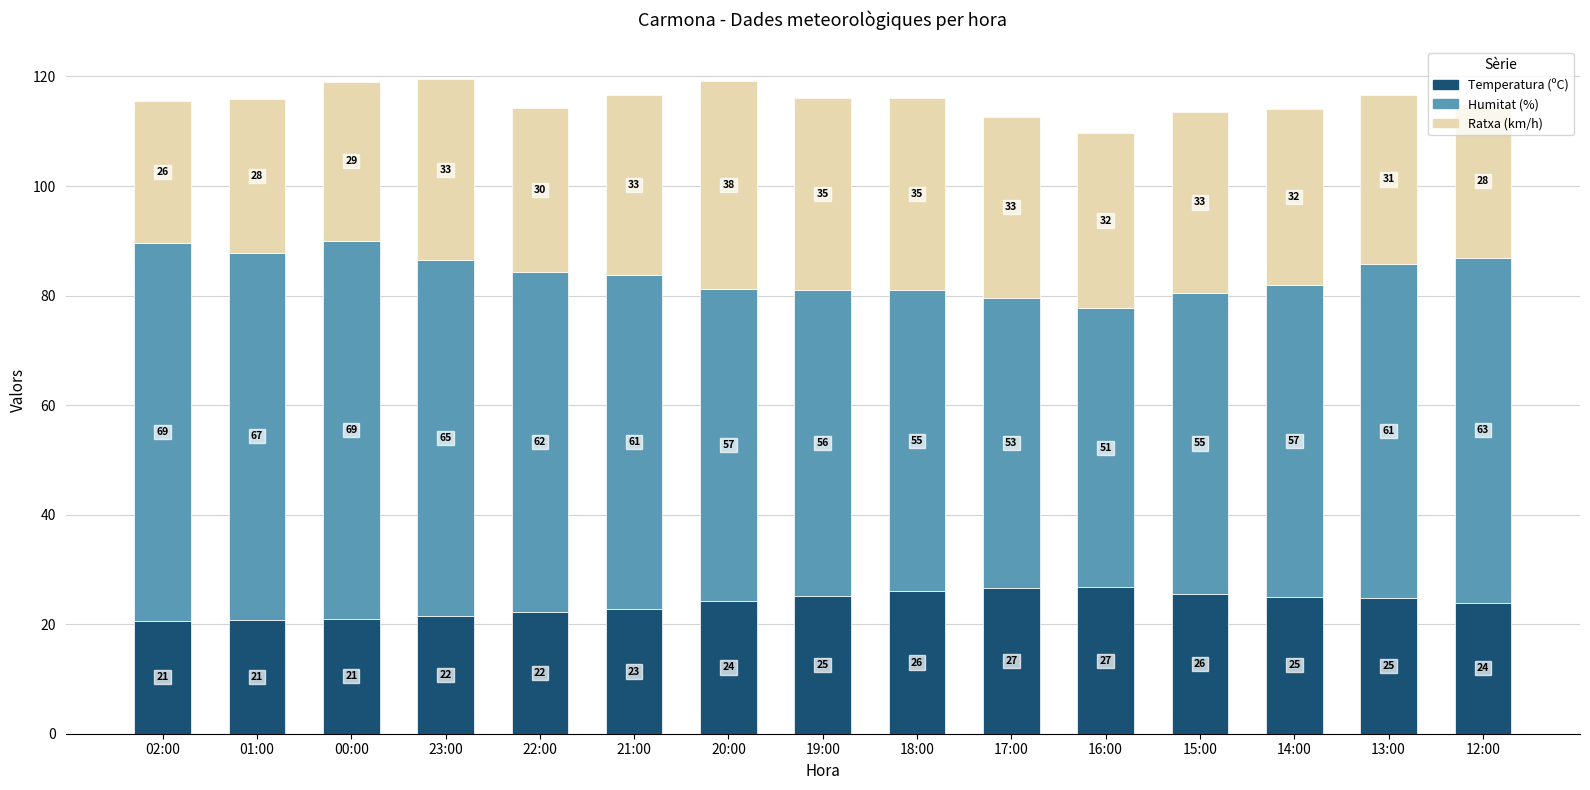

What is the difference between the second highest and minimum values in the Temperatura (ºC) series?

6.0